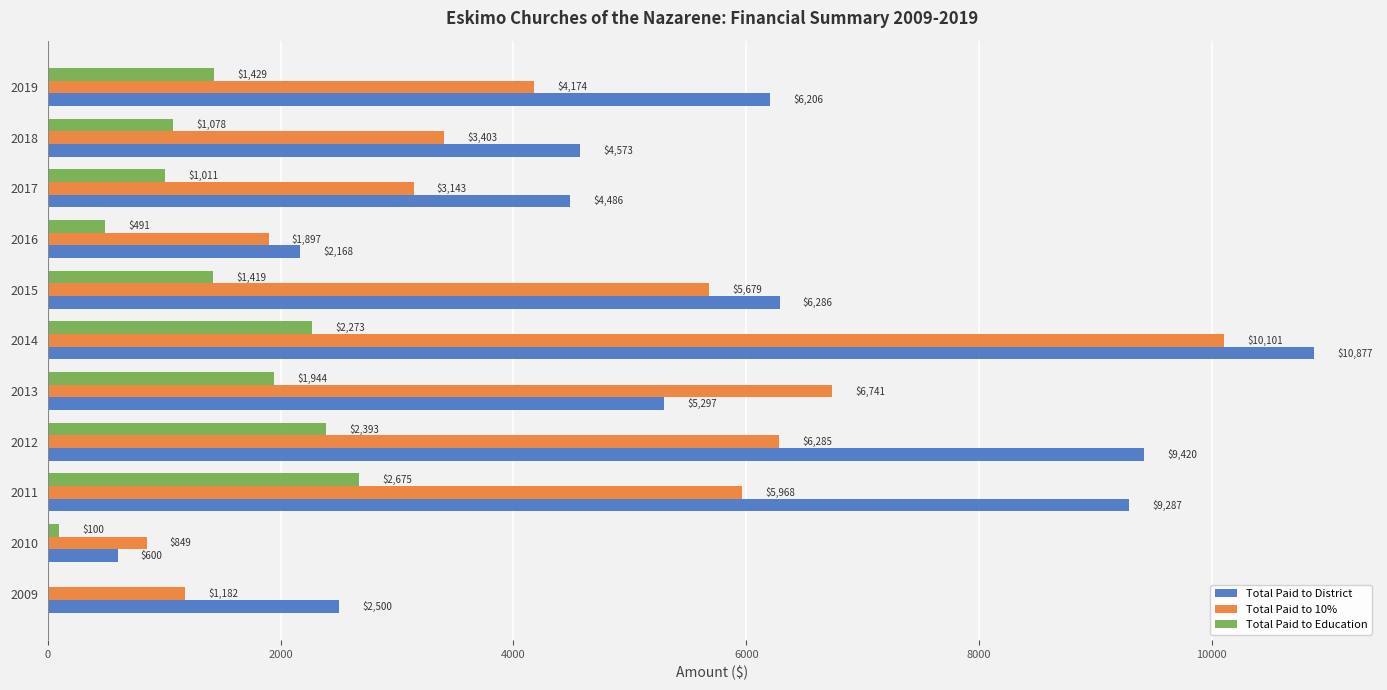

Which label corresponds to the largest value in the chart?

2014